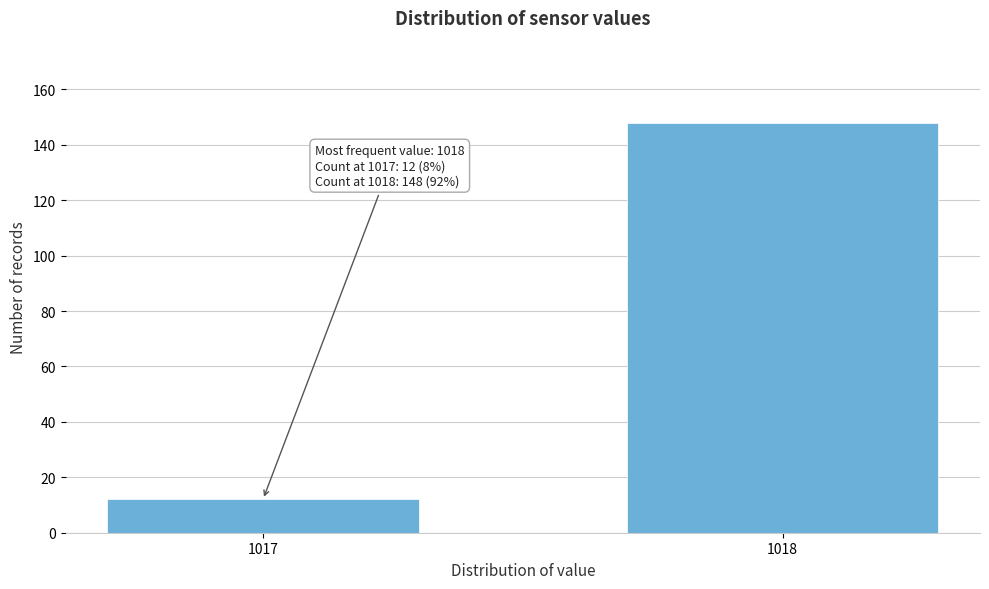

Reading left to right, what are all the values shown in this chart?

12	148